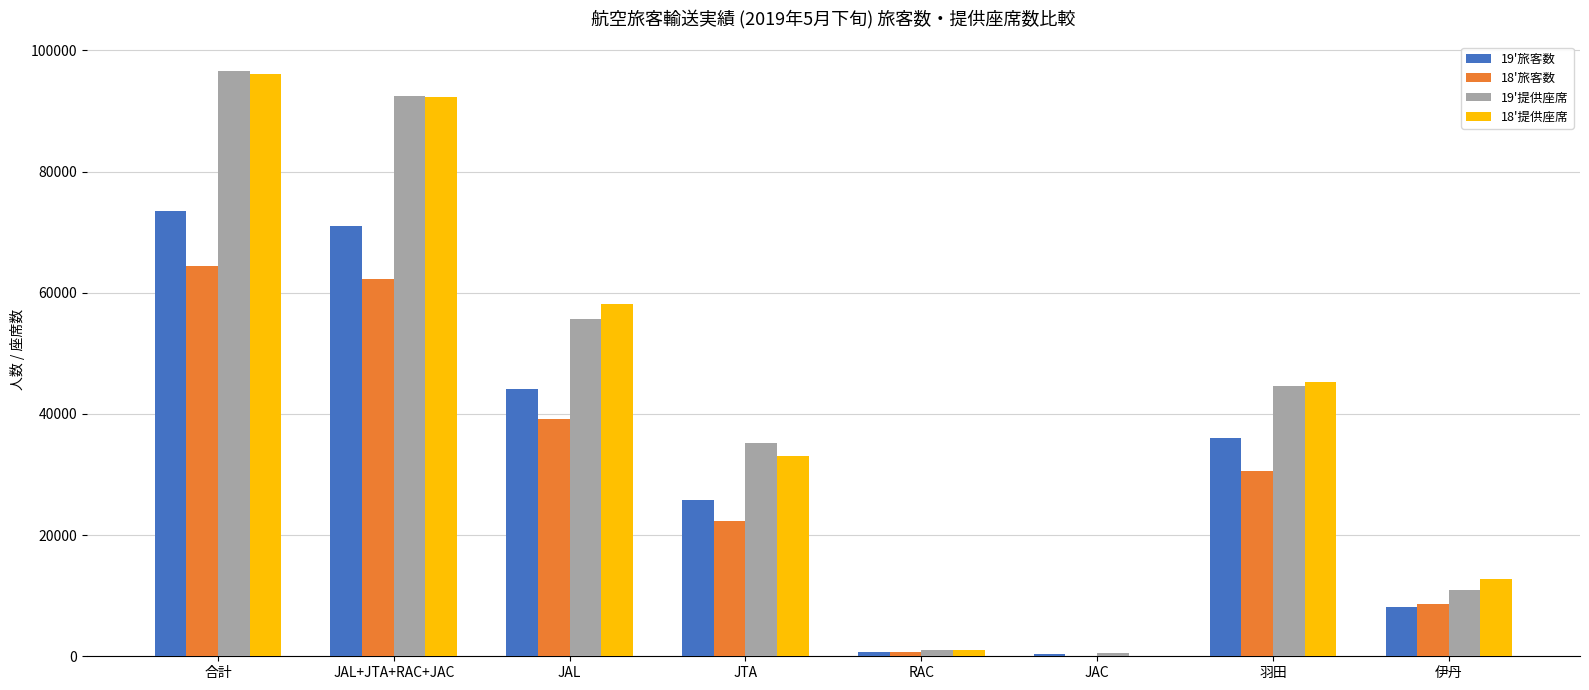

The value of 18'旅客数 at JTA is 22334. True or false?

True